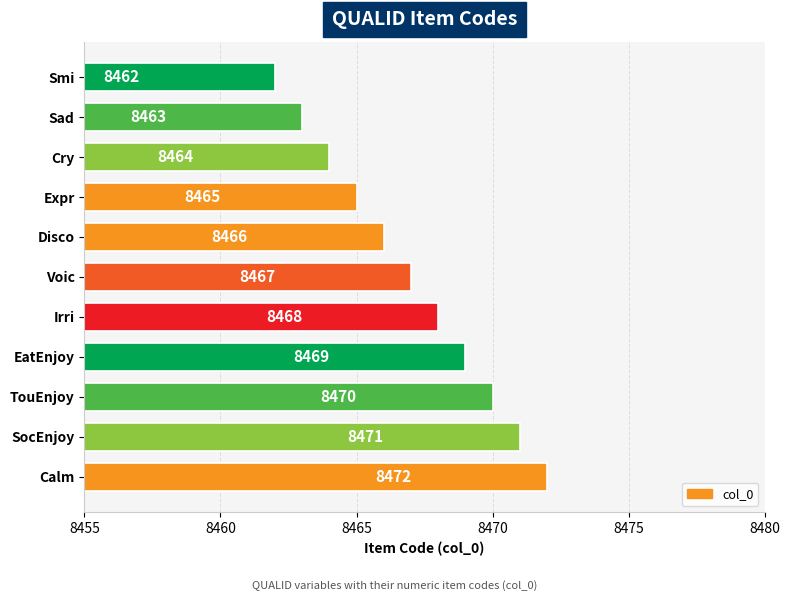

What is the minimum value shown in the chart?

8462